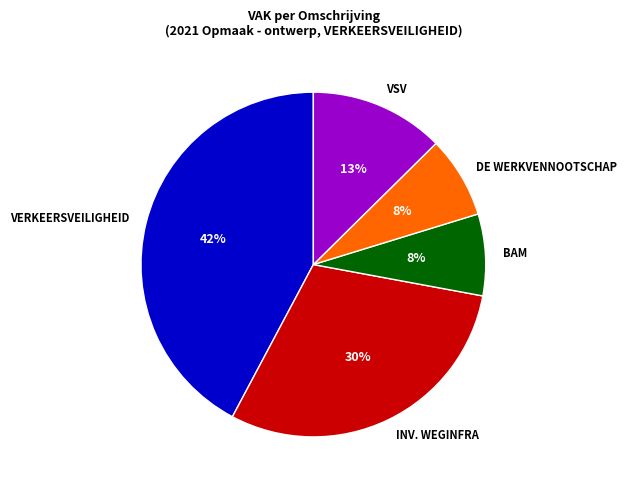

To the nearest percent, what is the difference between the BAM and VSV slice percentages?

5%